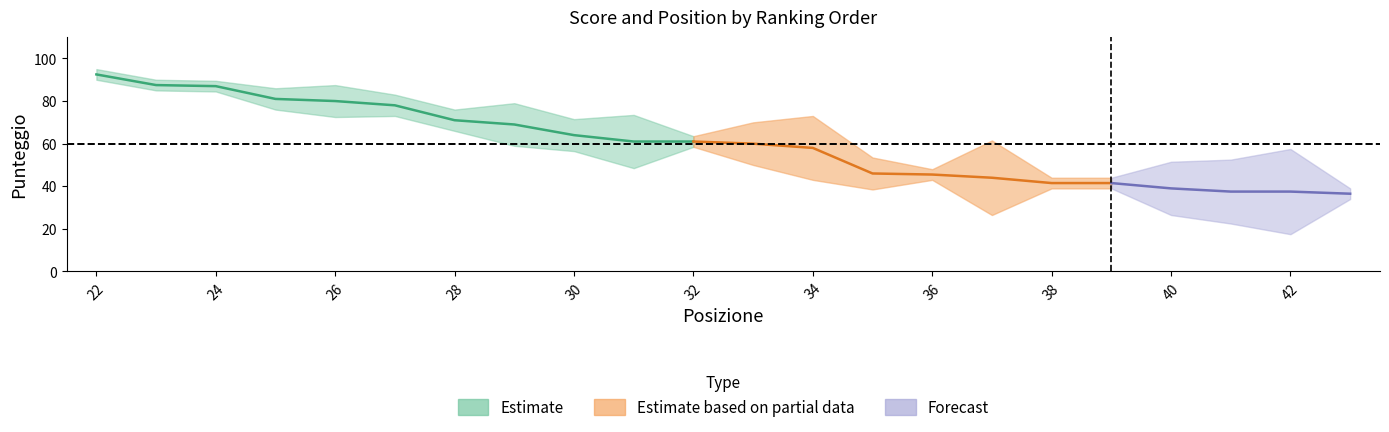

What is the difference between the maximum and minimum values in the Posizione series?

21.0